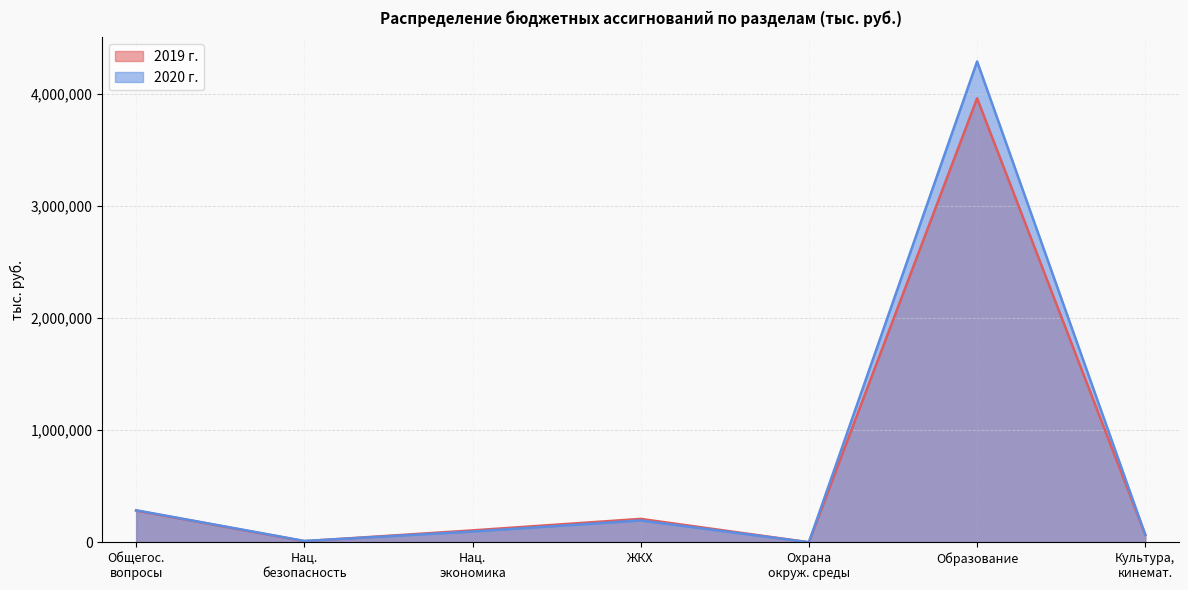

How many interior local peaks does the 2019 г. series have?

2